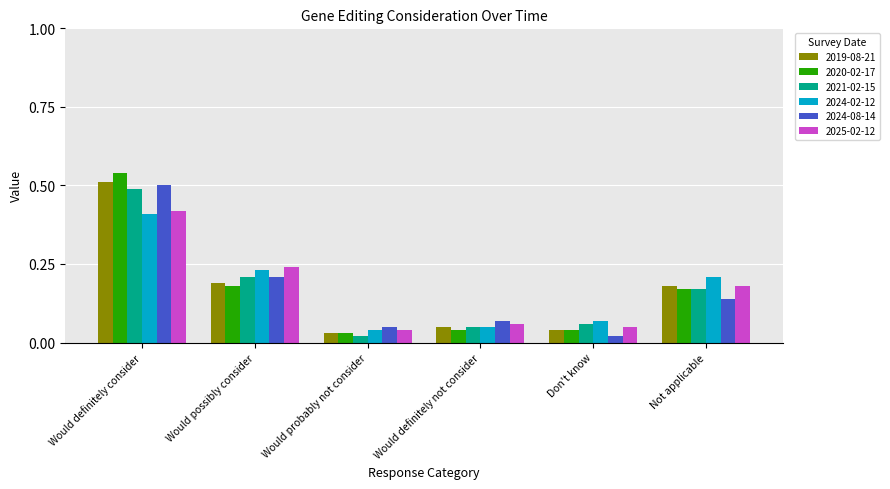

How many bars are there in each group?

6